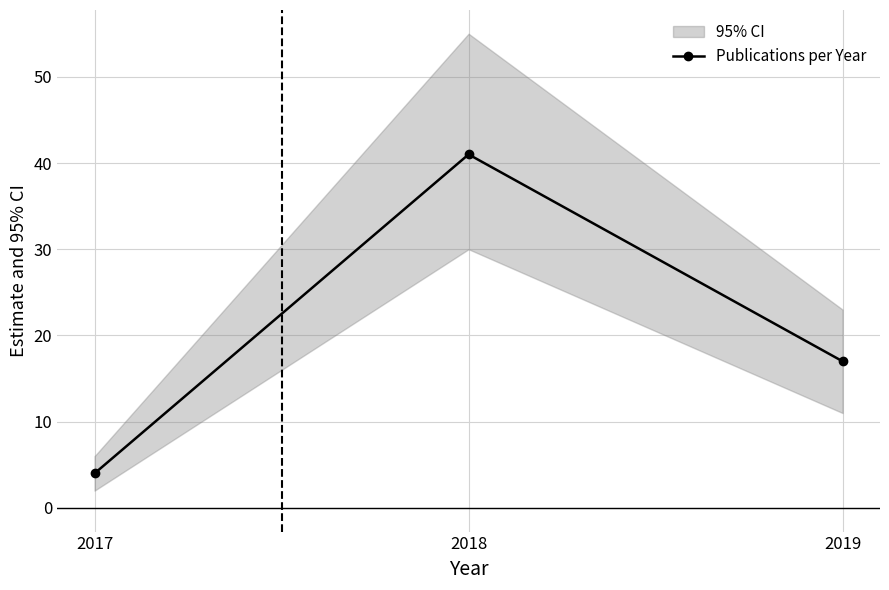

Which has a higher value, 2017 or 2018?

2018